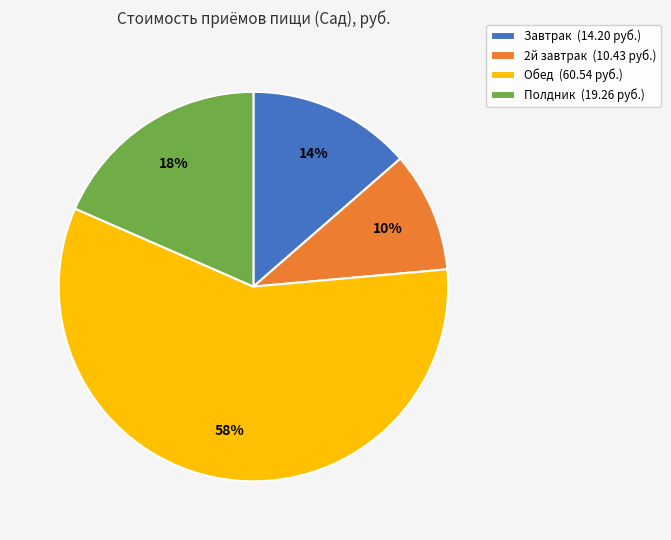

Is the sum of 2й завтрак (10.43 руб.) and Обед (60.54 руб.) greater than half?

Yes